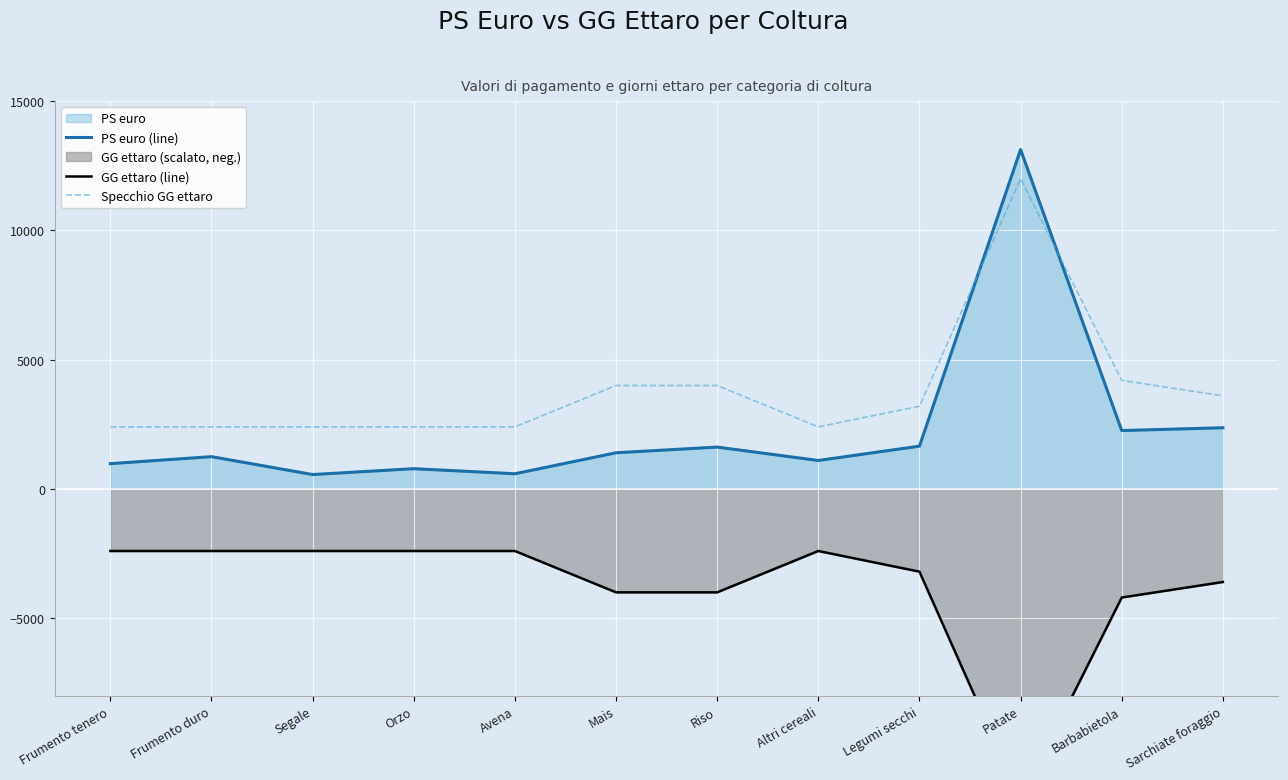

At which category does PS euro (line) reach its first local valley?

Segale